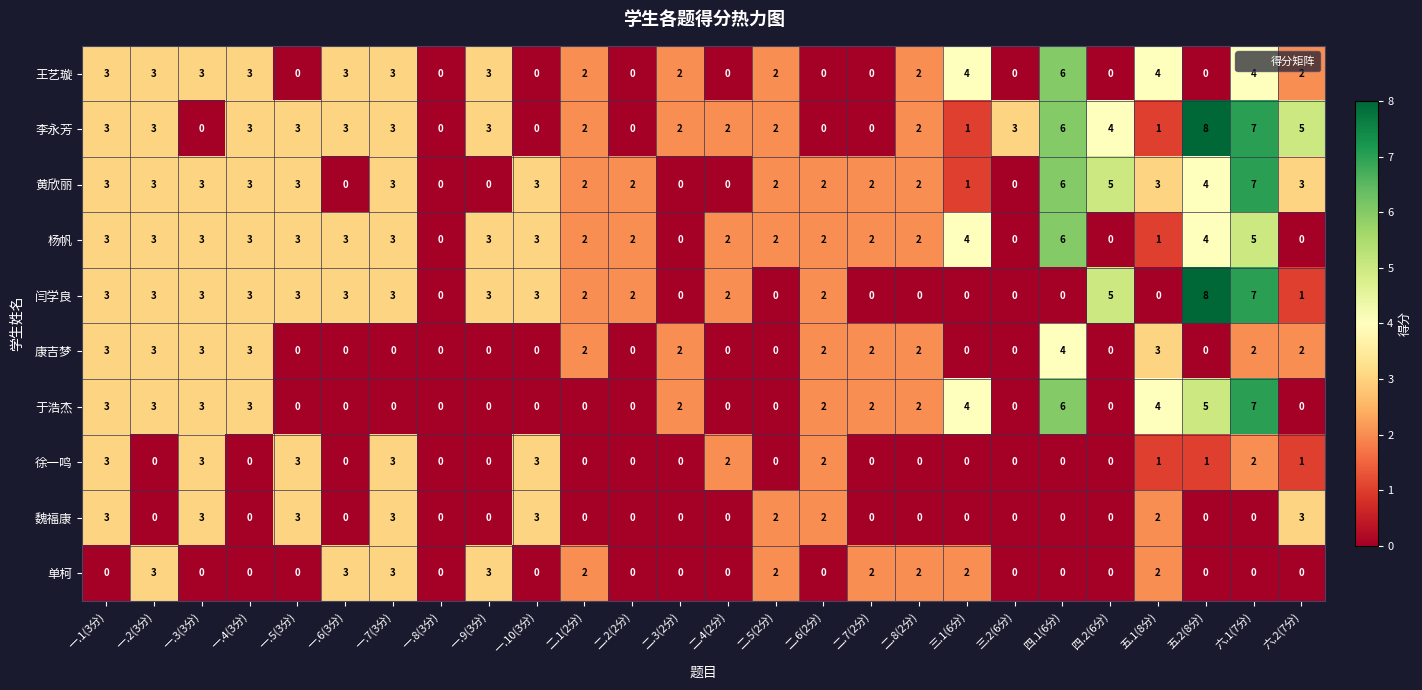

What is the spread (max minus min) of values at 五.2(8分)?

8